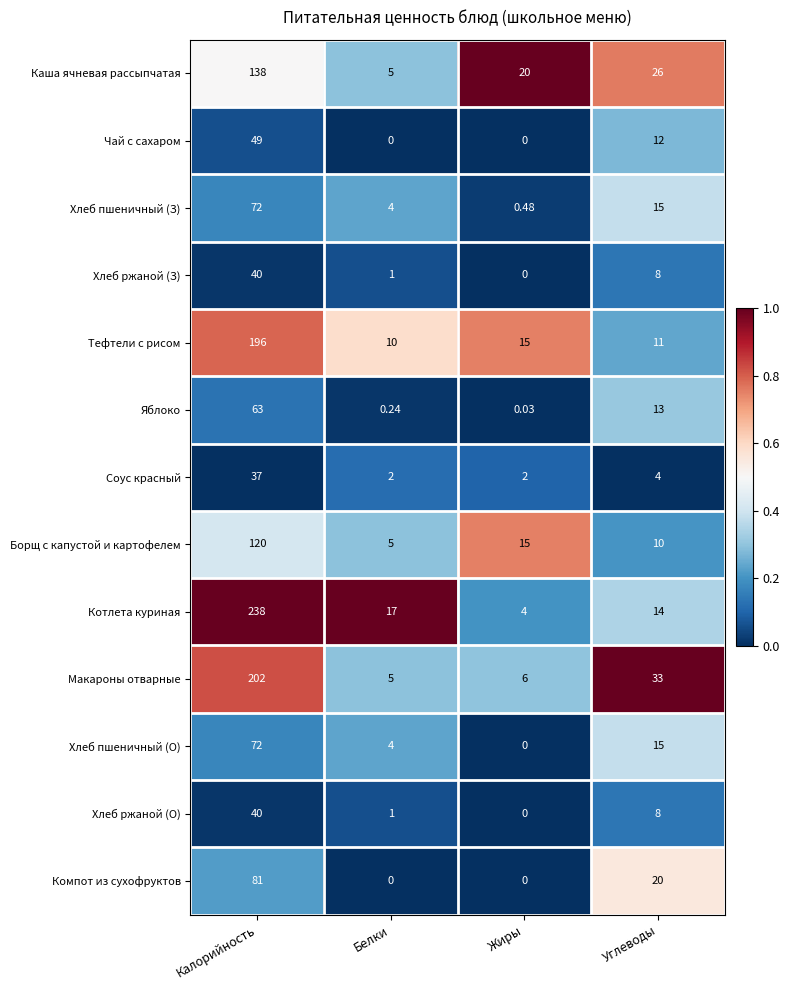

Where is Соус красный nearest to the value 19?

Углеводы